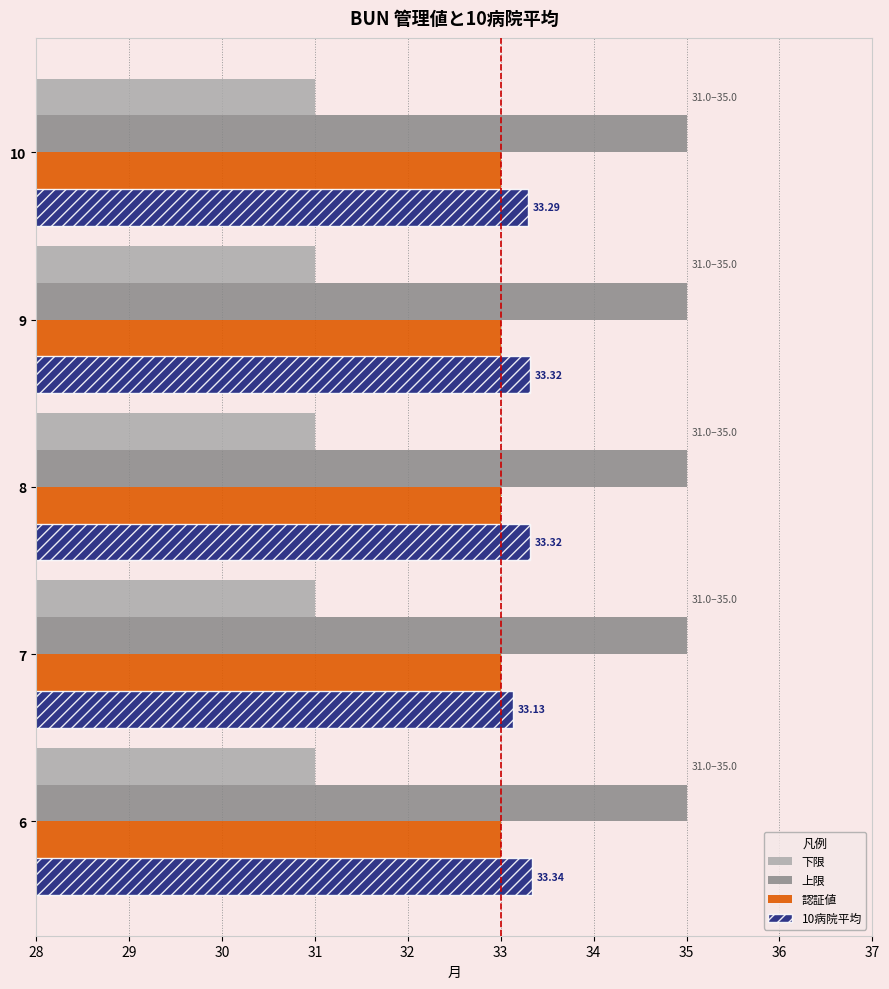

At how many categories does at least one series exceed 32?

5